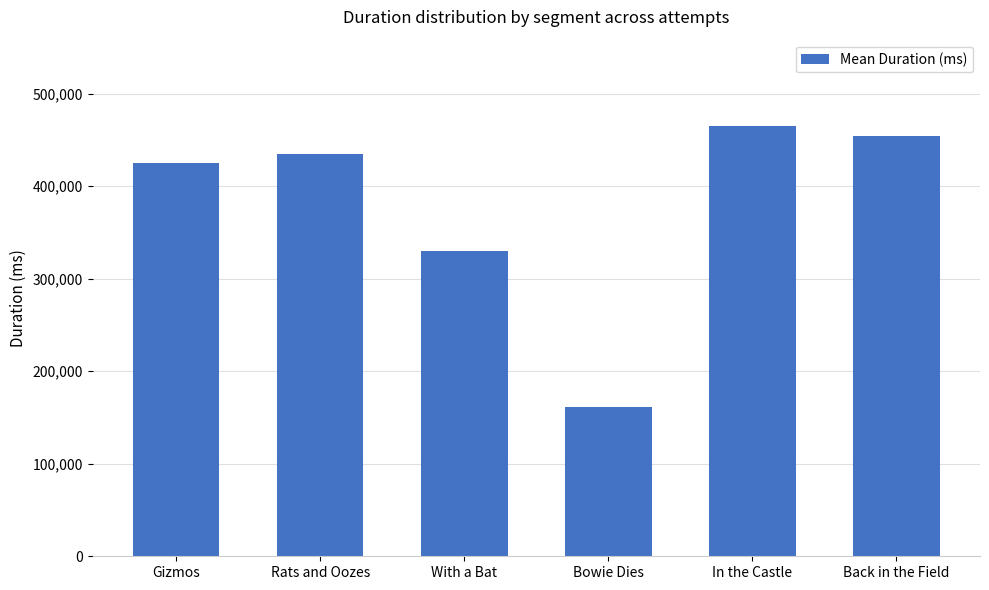

True or false: the data shows 756442 at Rats and Oozes.

False